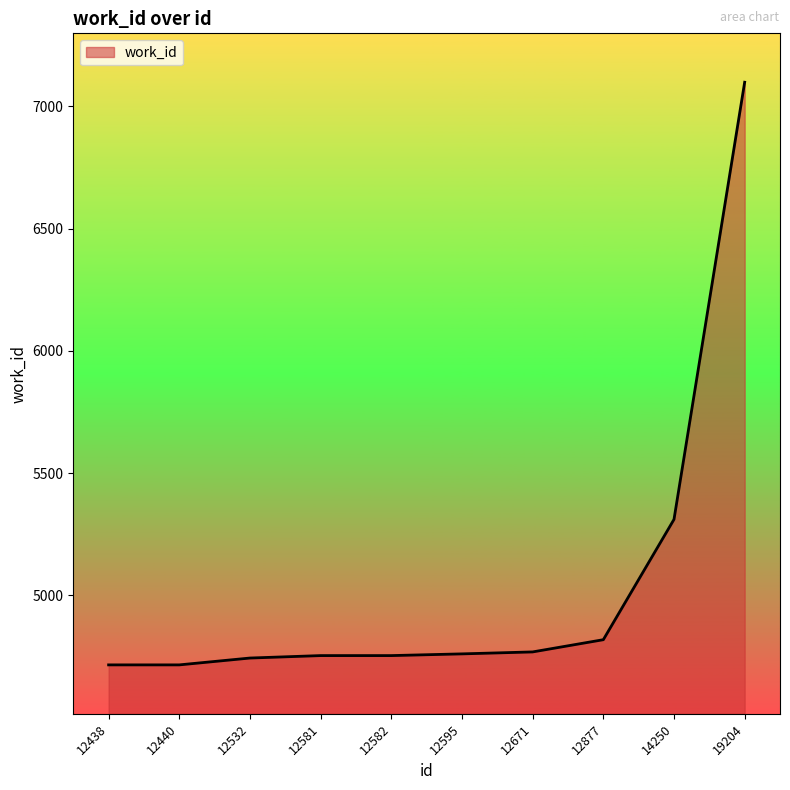

Between 12438 and 12582, which is larger?

12582